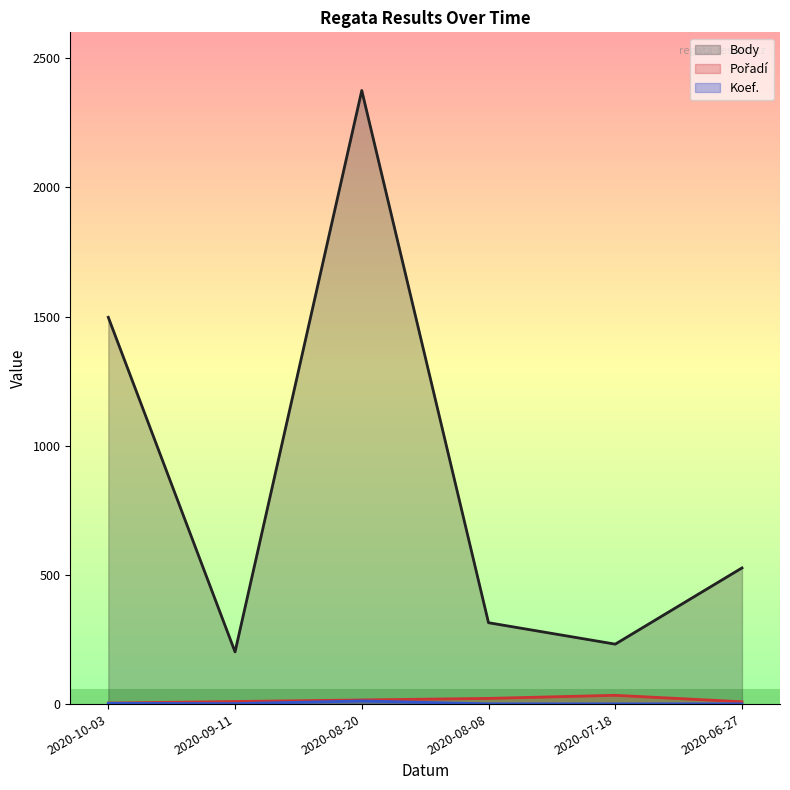

True or false: Koef. and Body intersect in this chart.

False